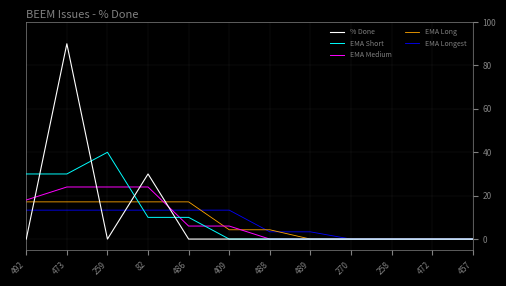

Is the value of EMA Longest at 489 greater than the value of % Done at 488?

Yes